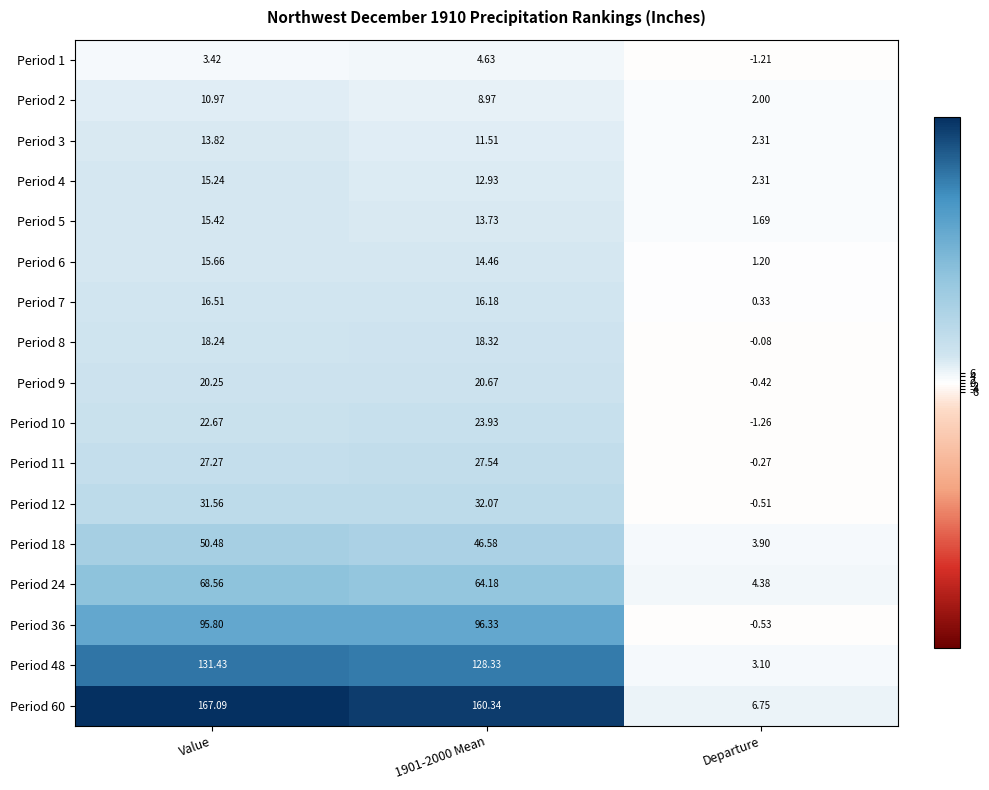

At which category is the sum across all series the highest?

Value